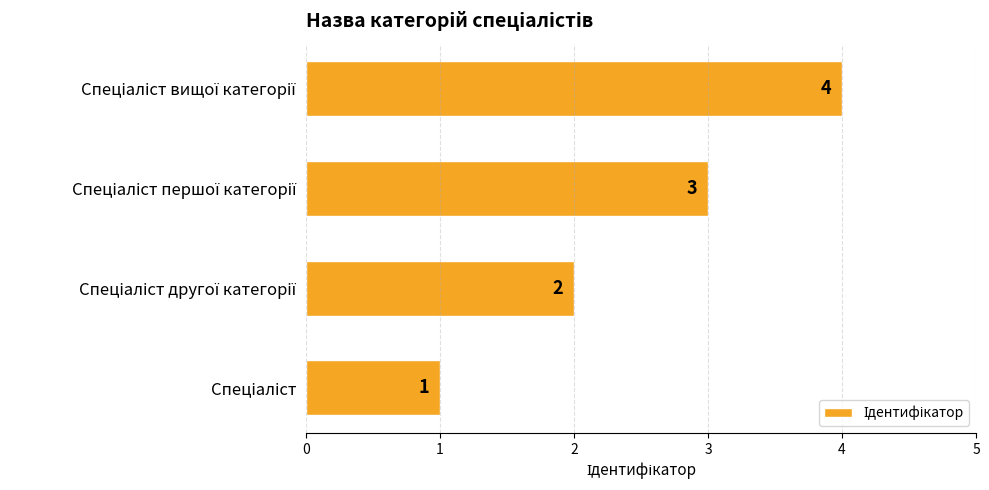

How many bars are there in total?

4